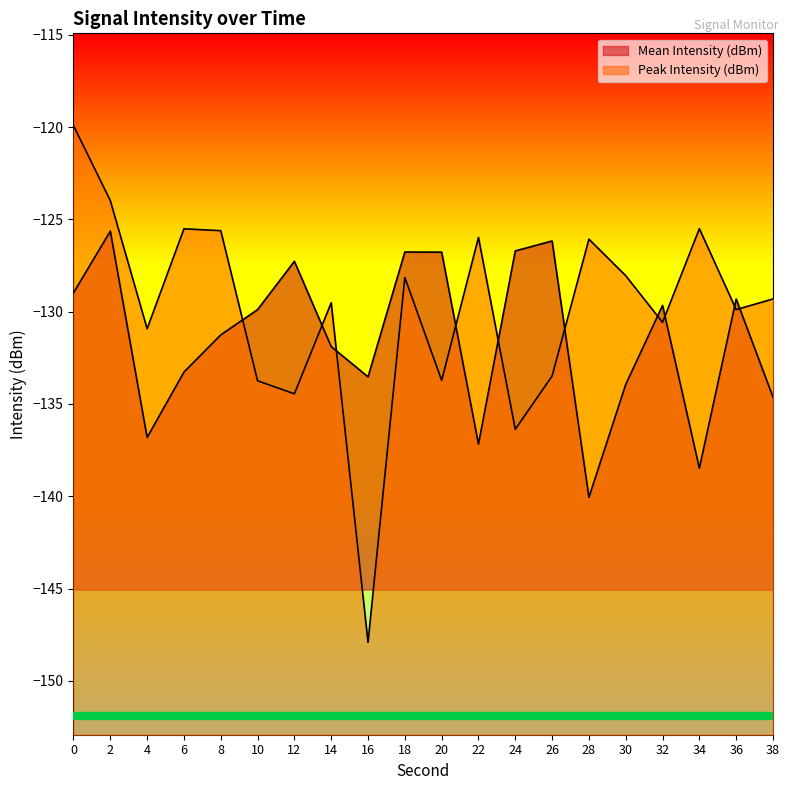

Reading left to right, extract all data points from this chart.

Mean Intensity (dBm): 0=-129.0	2=-125.6	4=-136.8	6=-133.3	8=-131.3	10=-129.9	12=-127.3	14=-131.9	16=-133.5	18=-126.8	20=-126.8	22=-137.2	24=-126.7	26=-126.2	28=-140.1	30=-133.9	32=-129.7	34=-138.5	36=-129.3	38=-134.6
Peak Intensity (dBm): 0=-119.9	2=-124.0	4=-130.9	6=-125.5	8=-125.6	10=-133.7	12=-134.5	14=-129.5	16=-147.9	18=-128.2	20=-133.7	22=-126.0	24=-136.4	26=-133.5	28=-126.1	30=-128.1	32=-130.6	34=-125.5	36=-129.9	38=-129.3